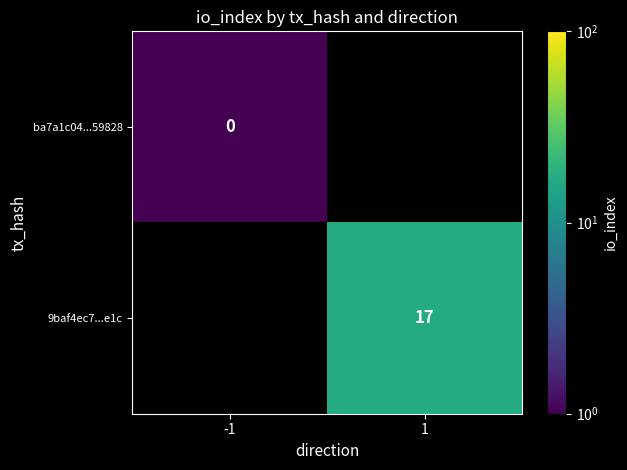

True or false: 9baf4ec7...e1c has a value of 23.8 at 1.

False